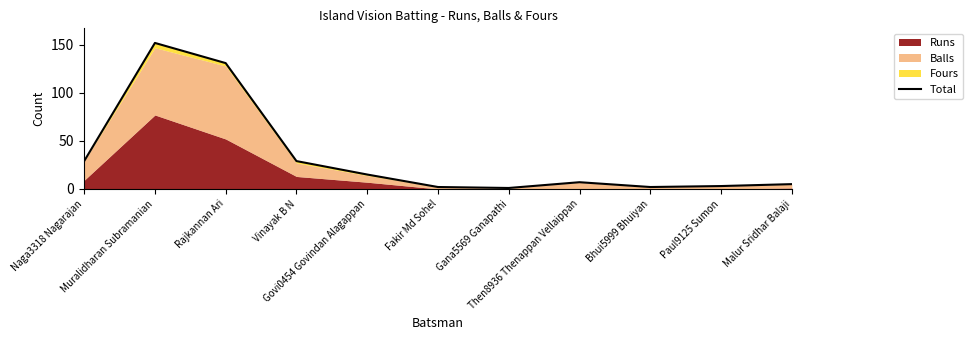

Approximately how many times larger is the value at Muralidharan Subramanian compared to Gana5569 Ganapathi?

152.0